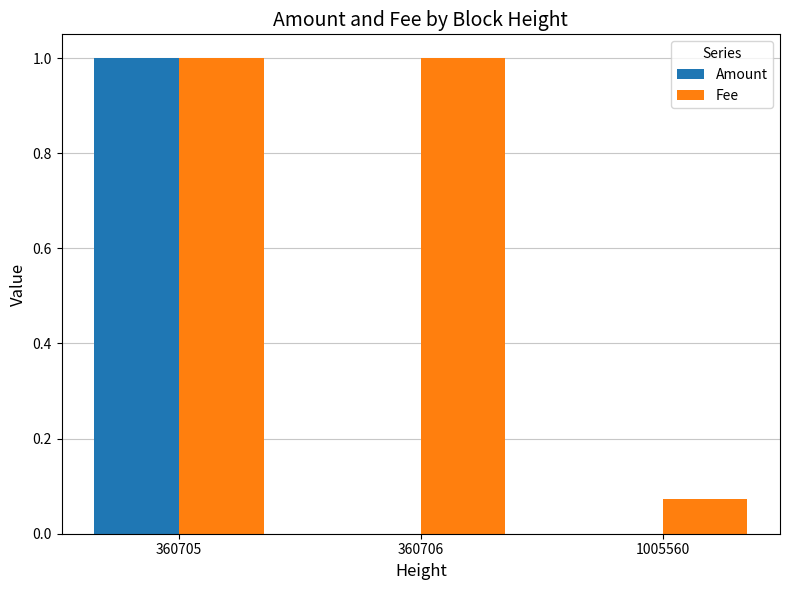

What is the total value across all series at 360706?

1.0